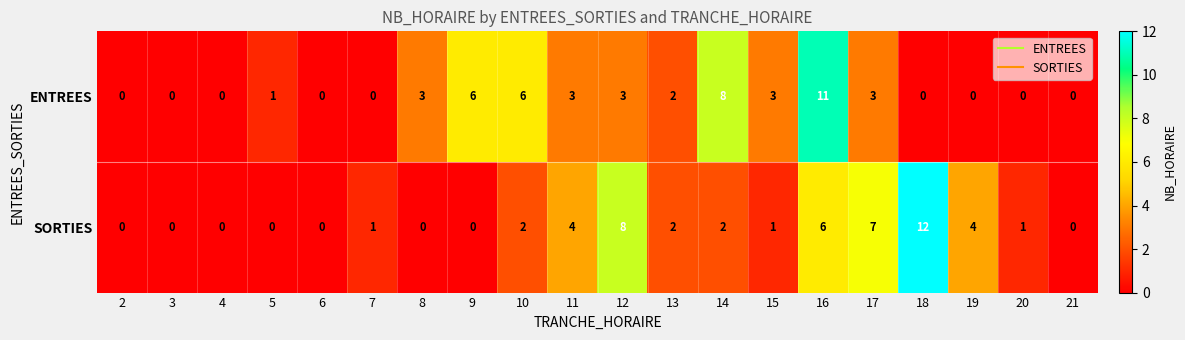

Rank the series by their average value, from lowest to highest.

ENTREES, SORTIES